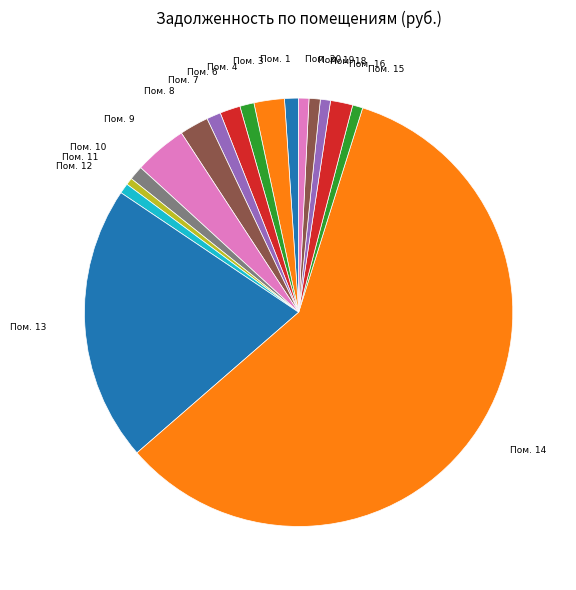

Which slice represents more than half of the pie?

14